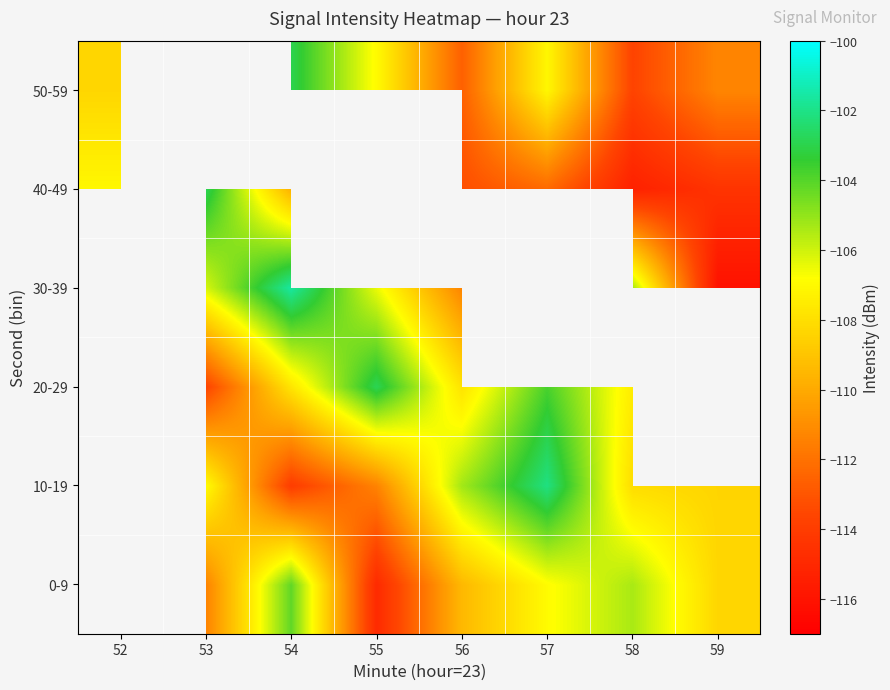

At which category is the sum across all series the highest?

54